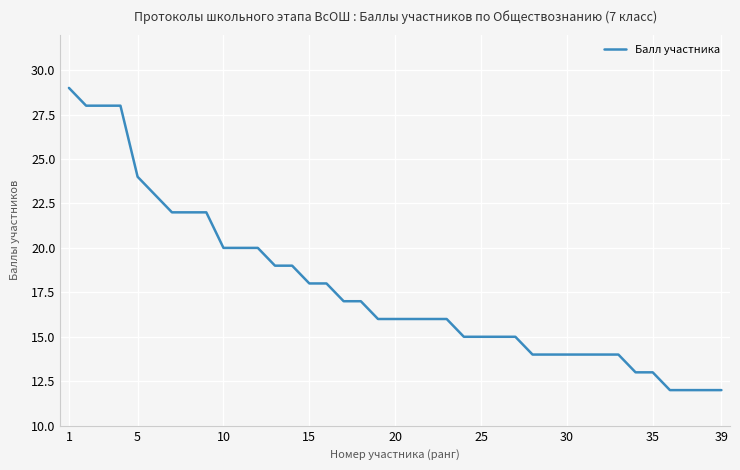

What is the sum of all values?

692